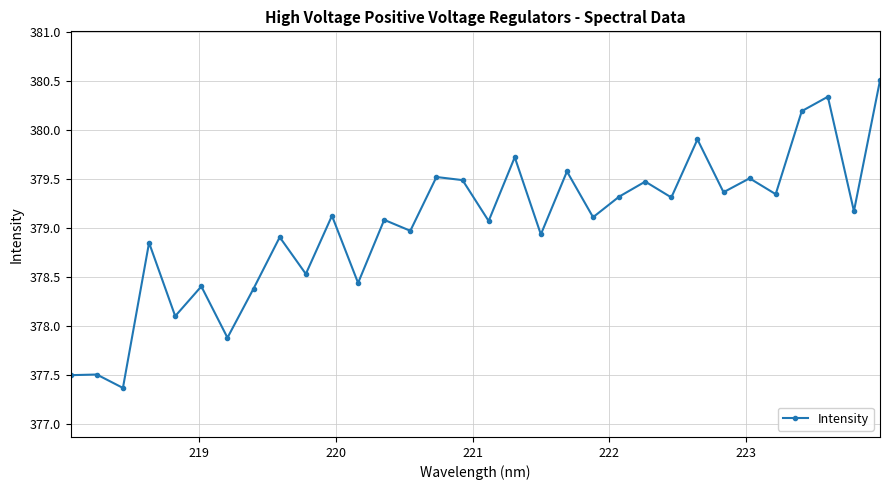

What is the average value?

379.0